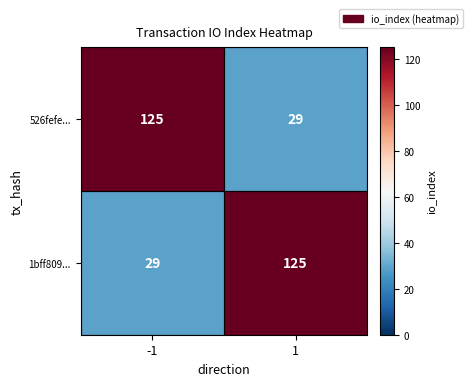

Read the 526fefe... value at 1, to the nearest 5.

30